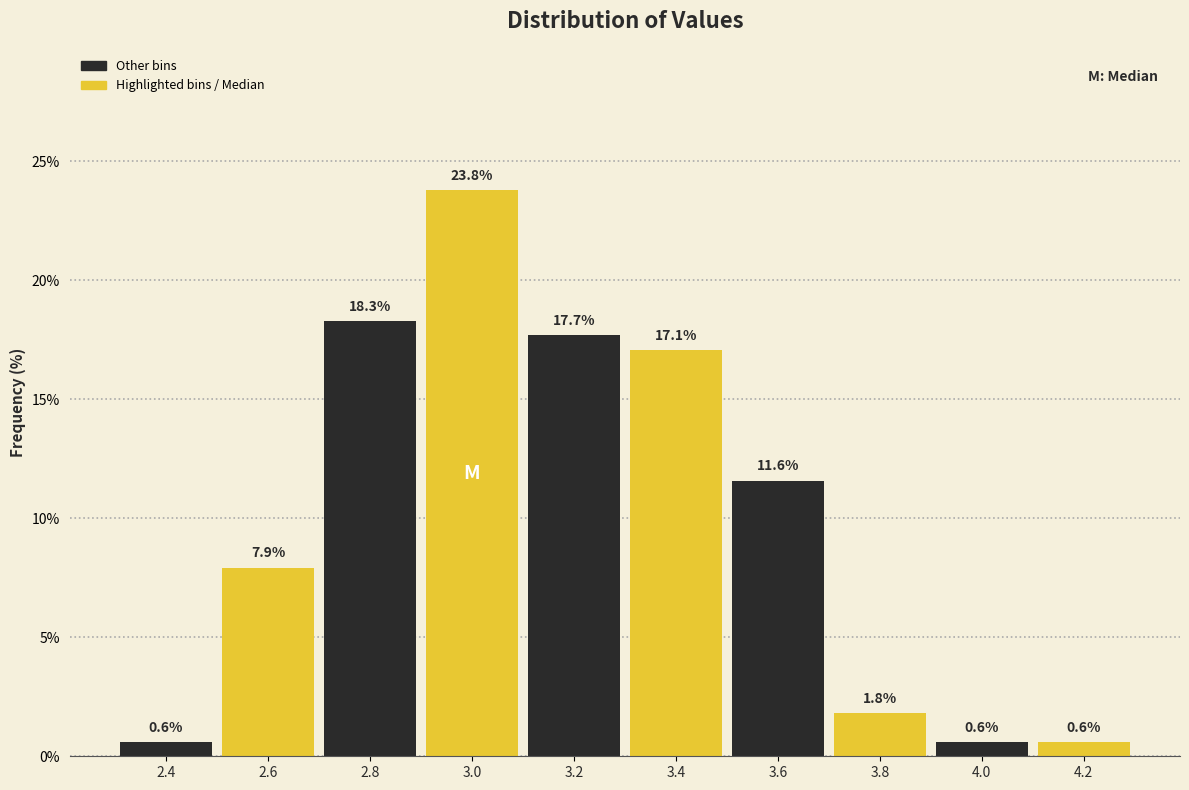

Reading left to right, list all the values displayed in this chart.

0.6	7.9	18.3	23.8	17.7	17.1	11.6	1.8	0.6	0.6